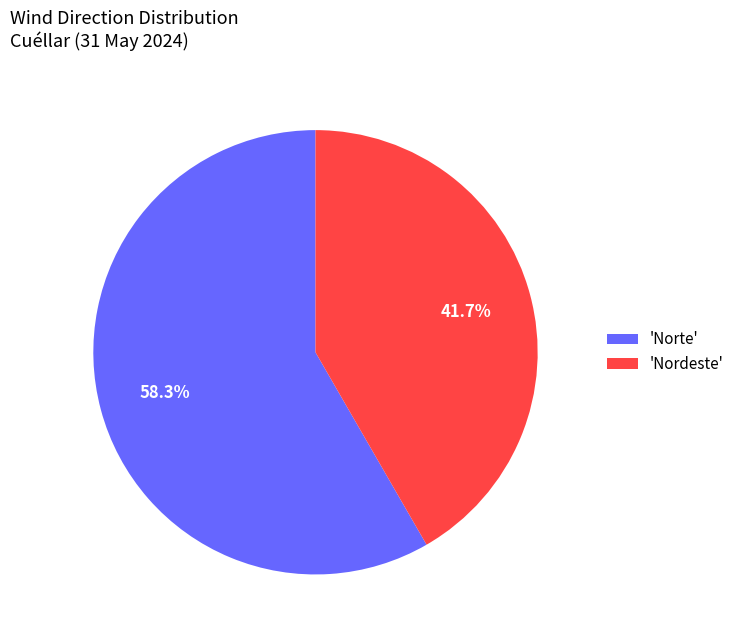

Count the number of slices in the pie.

2